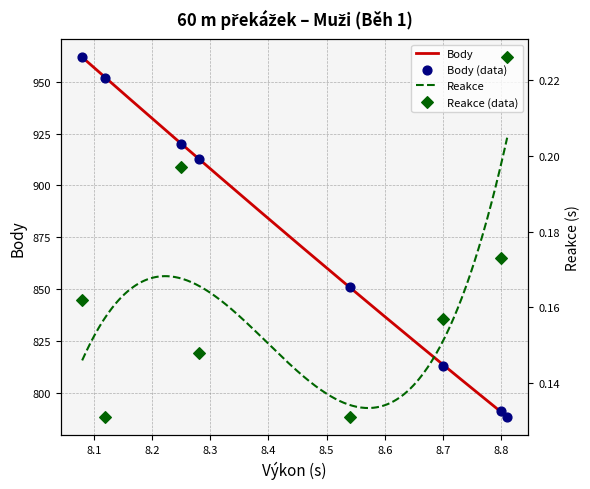

What is the maximum value for Body?

961.9